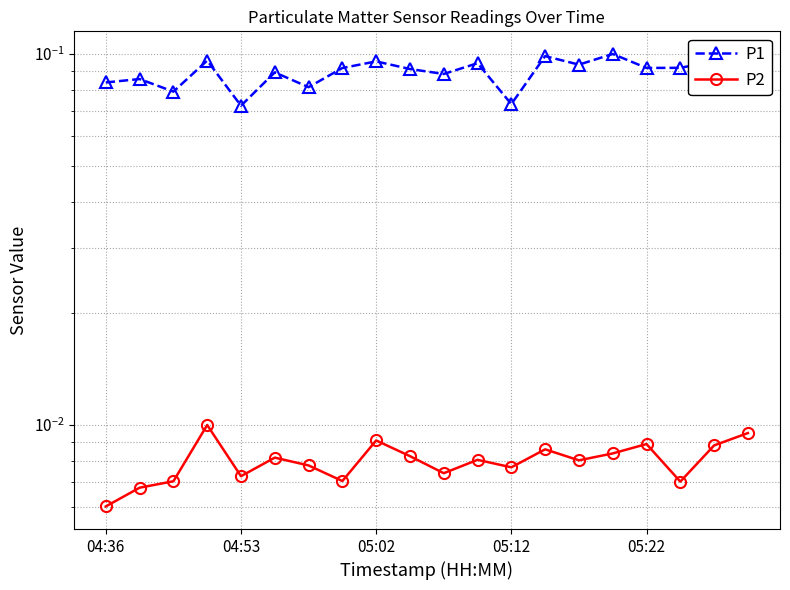

Reading right to left, transcribe all the data shown in this chart.

P1: 0.1	0.1	0.1	0.1	0.1	0.1	0.1	0.1	0.1	0.1	0.1	0.1	0.1	0.1	0.1	0.1	0.1	0.1	0.1	0.1
P2: 0.0	0.0	0.0	0.0	0.0	0.0	0.0	0.0	0.0	0.0	0.0	0.0	0.0	0.0	0.0	0.0	0.0	0.0	0.0	0.0